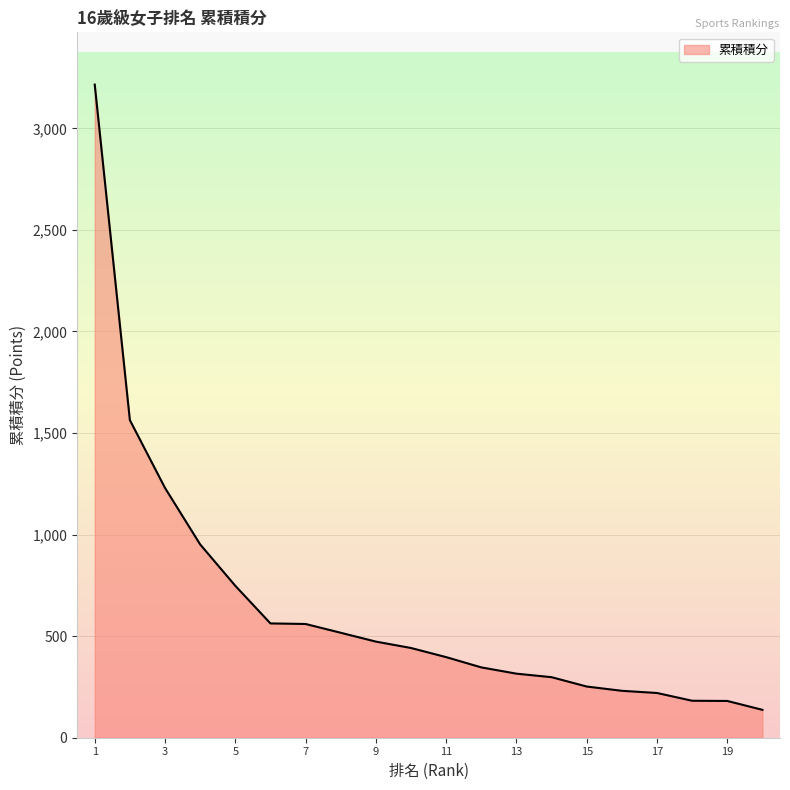

What is the maximum value for 累積積分?

3215.7